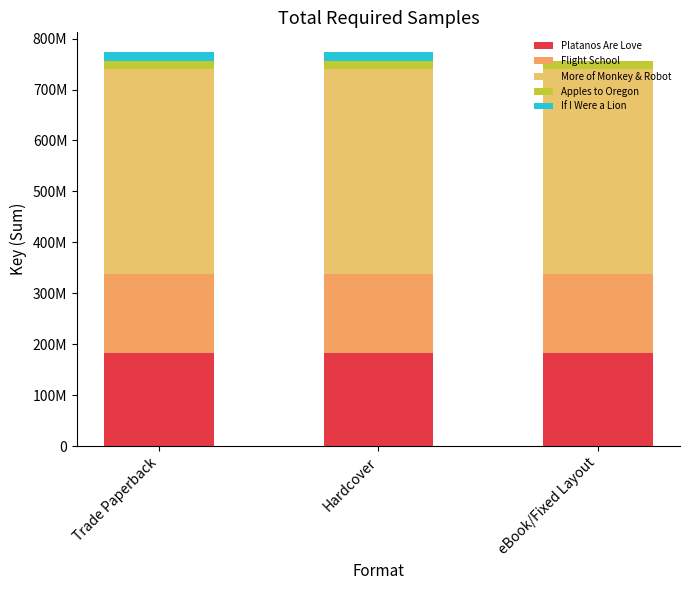

What is the label of the 3rd bar from the left?

eBook/Fixed Layout